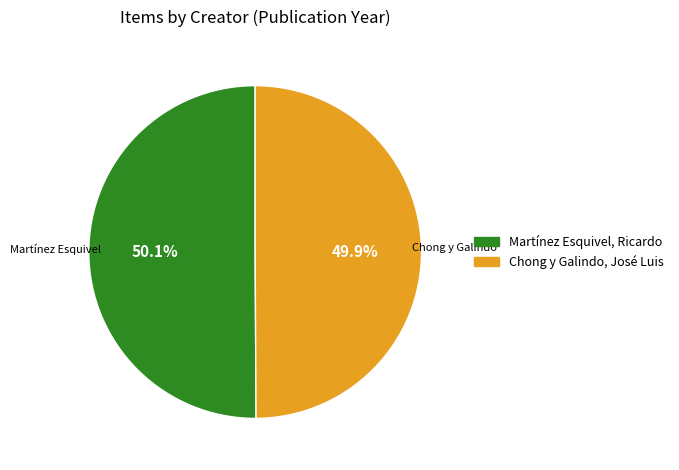

What portion of the pie excludes Martínez Esquivel, Ricardo?

49.9%